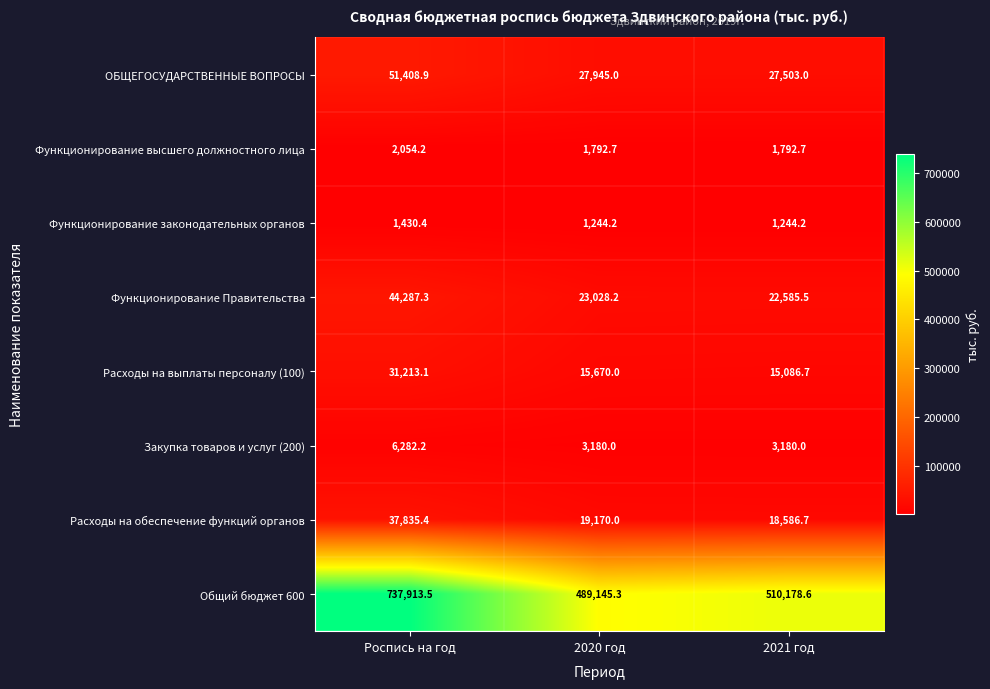

What is the highest value of the Общий бюджет 600 series?

737913.5